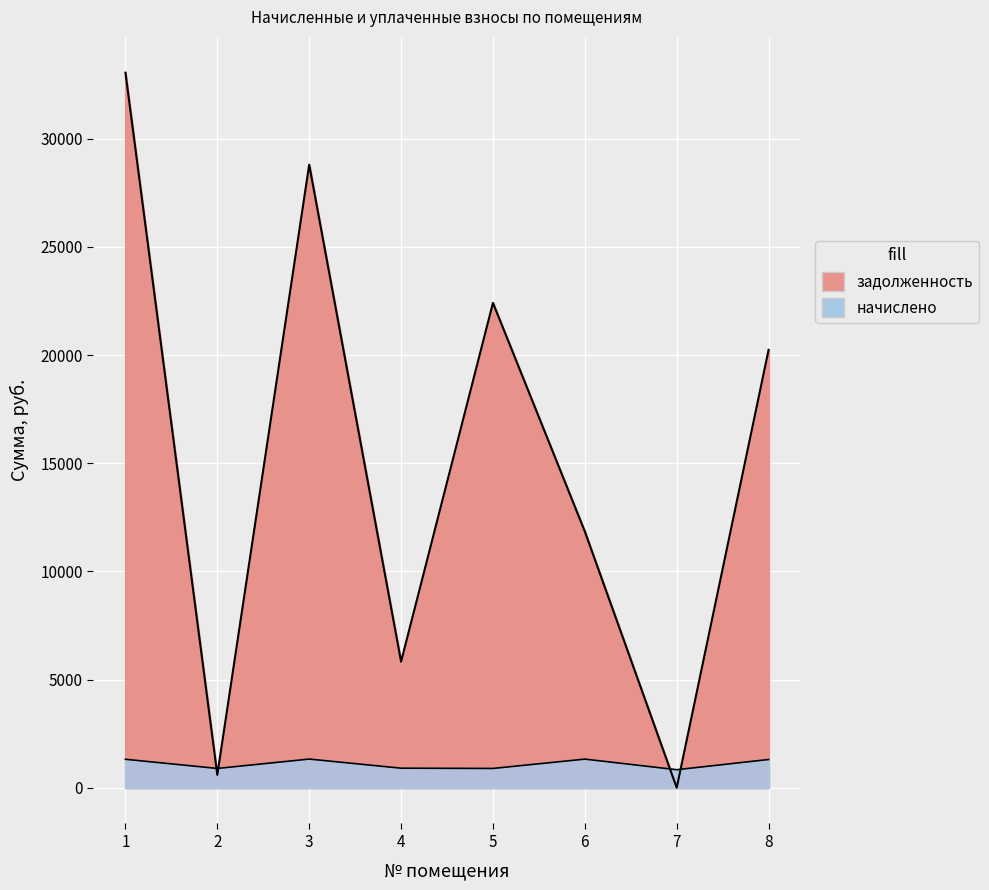

Reading right to left, transcribe all the data shown in this chart.

задолженность: 8=20238.0	7=0.5	6=11843.5	5=22410.4	4=5827.7	3=28796.7	2=594.1	1=33051.7
начислено: 8=1304.5	7=832.6	6=1322.1	5=891.1	4=902.9	3=1324.0	2=891.1	1=1314.3